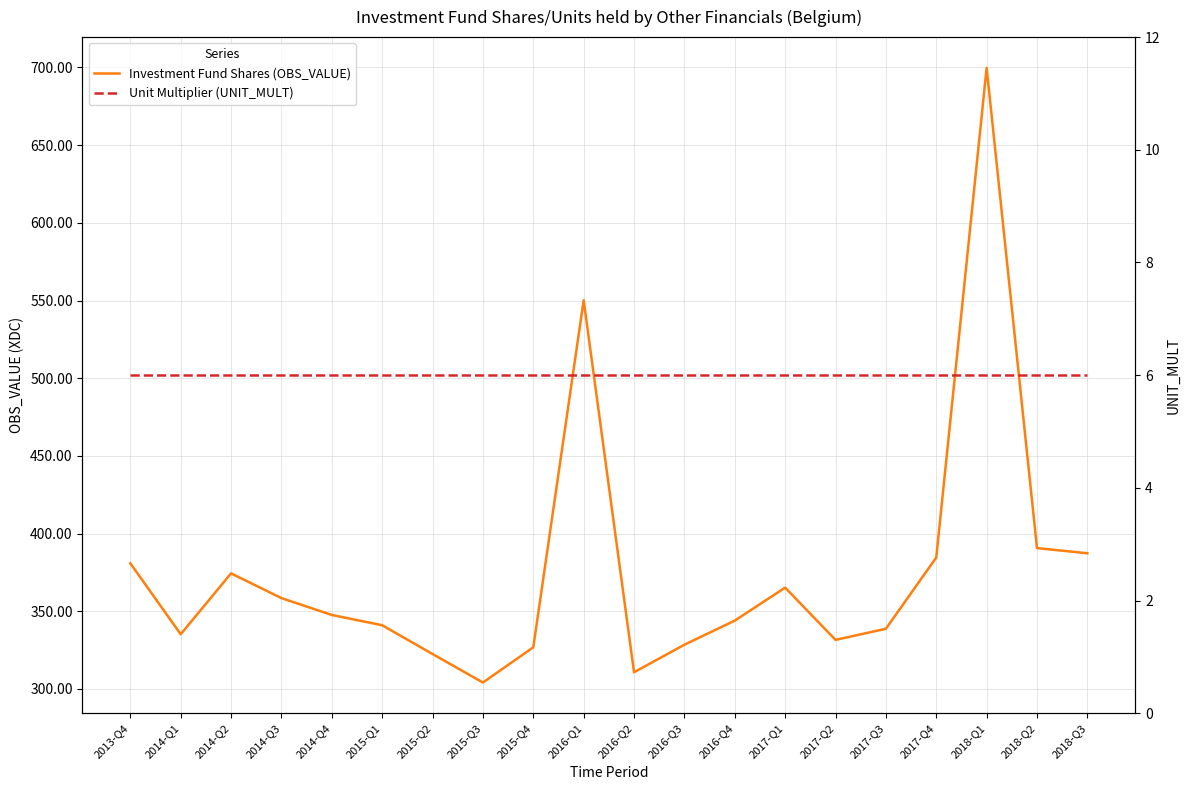

What are all the series names shown in the legend?

Investment Fund Shares (OBS_VALUE), Unit Multiplier (UNIT_MULT)